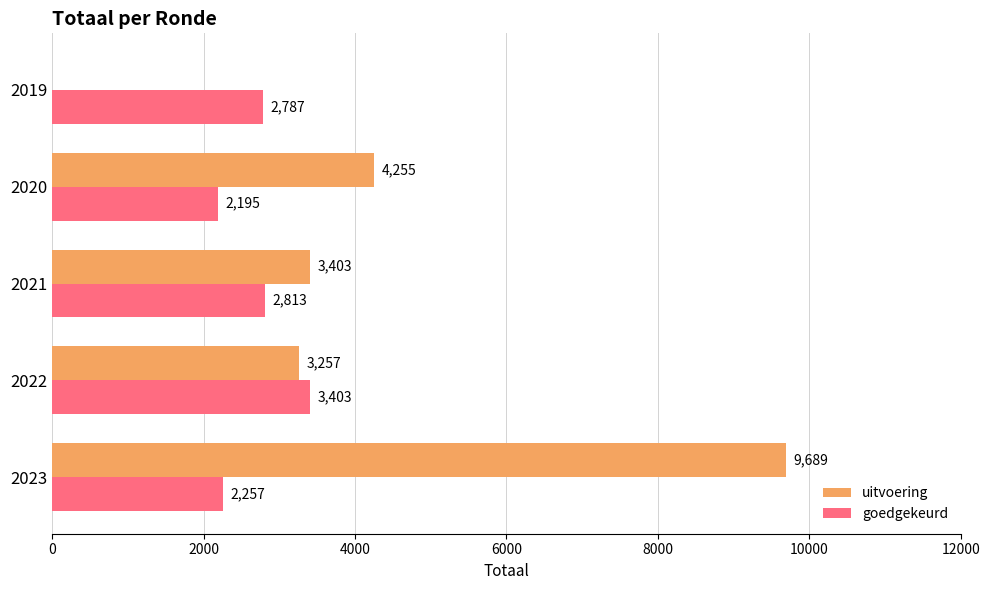

The value of goedgekeurd at 2019 is 2787. True or false?

True